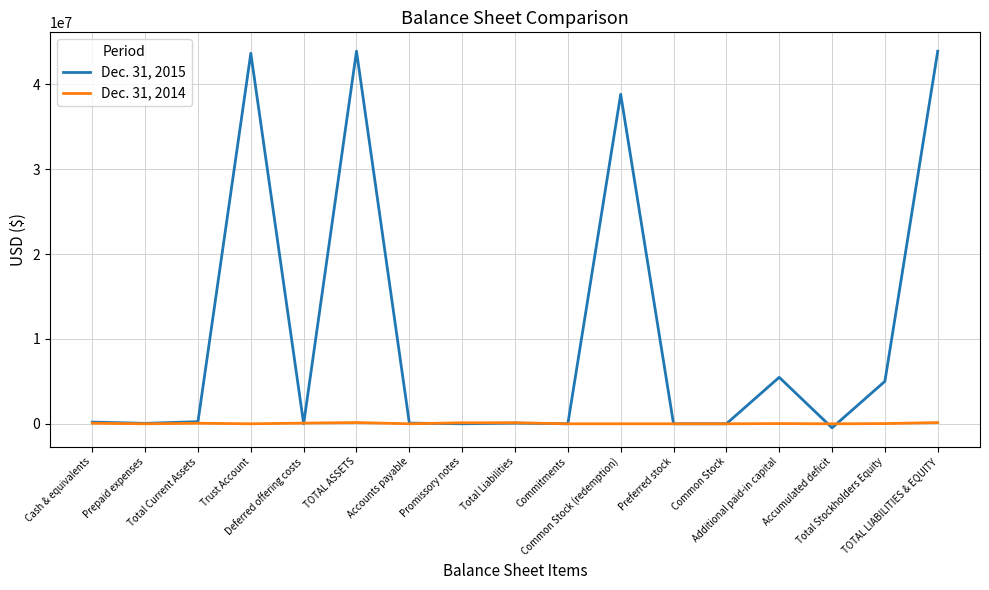

Which series ends up on top after the final intersection of Dec. 31, 2015 and Dec. 31, 2014?

Dec. 31, 2015